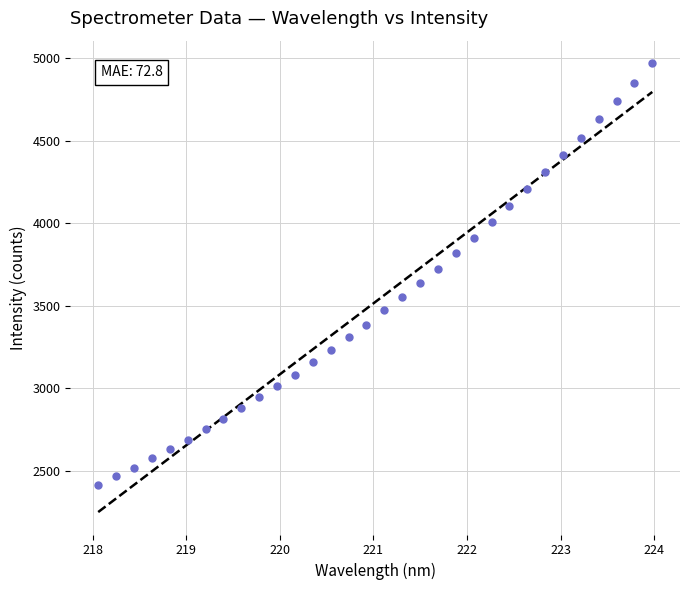

What is the range of X values (max minus min)?

5.9